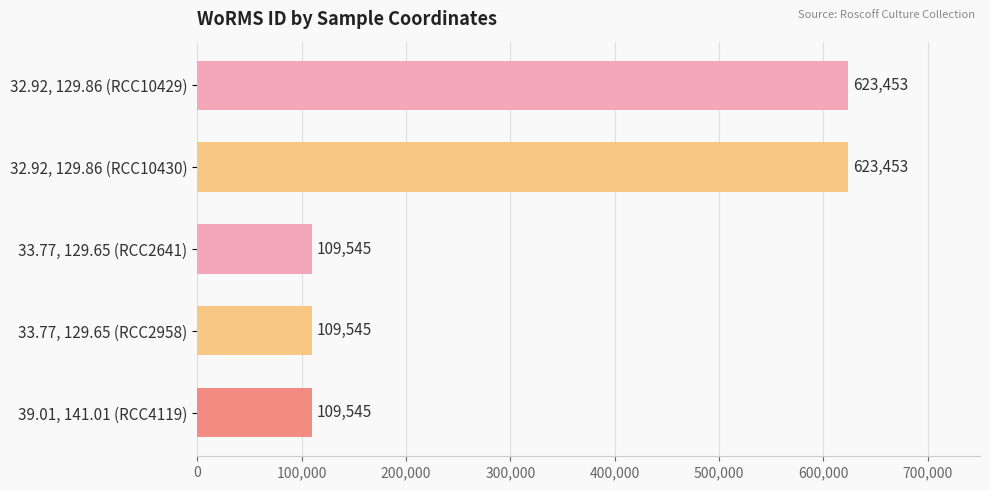

Count the number of categories in the chart.

5